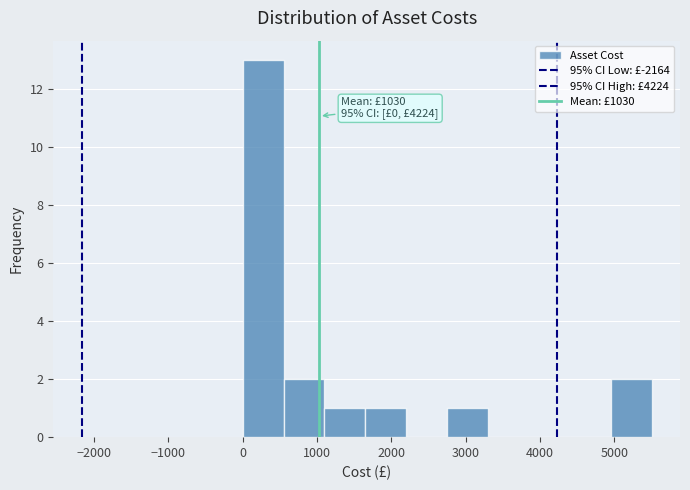

Over which range of the x-axis is the bar tallest?

0 to 600